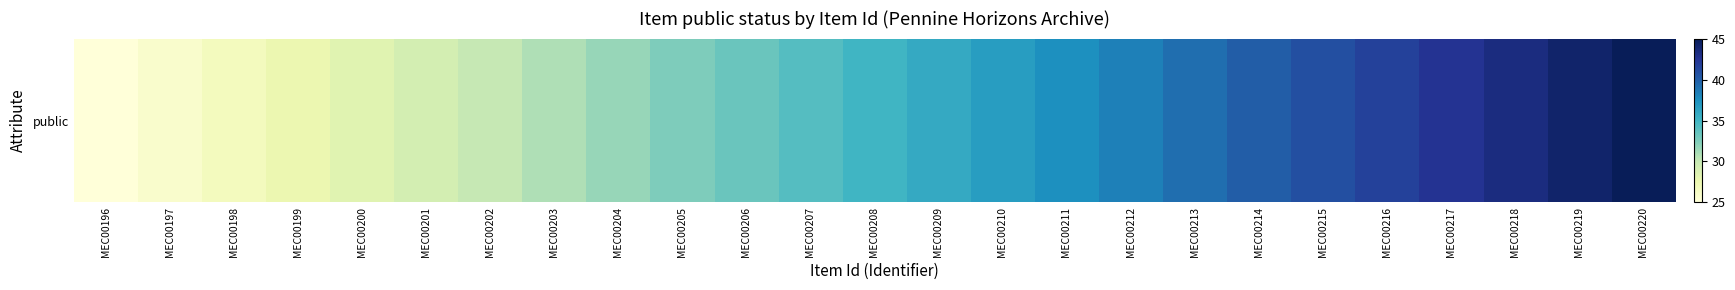

Is it true that the value at MEC00199 is 45.5?

False